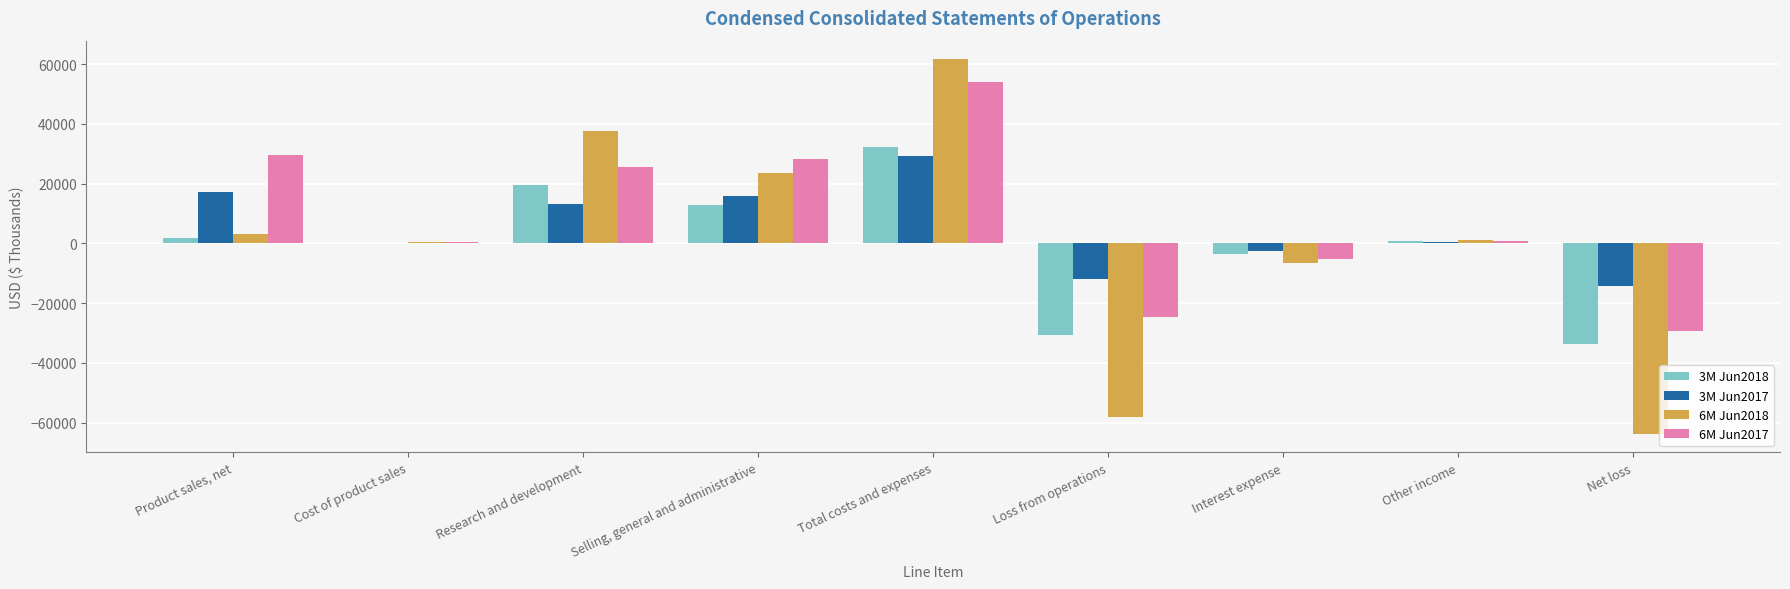

At which category is the sum across all series the highest?

Total costs and expenses